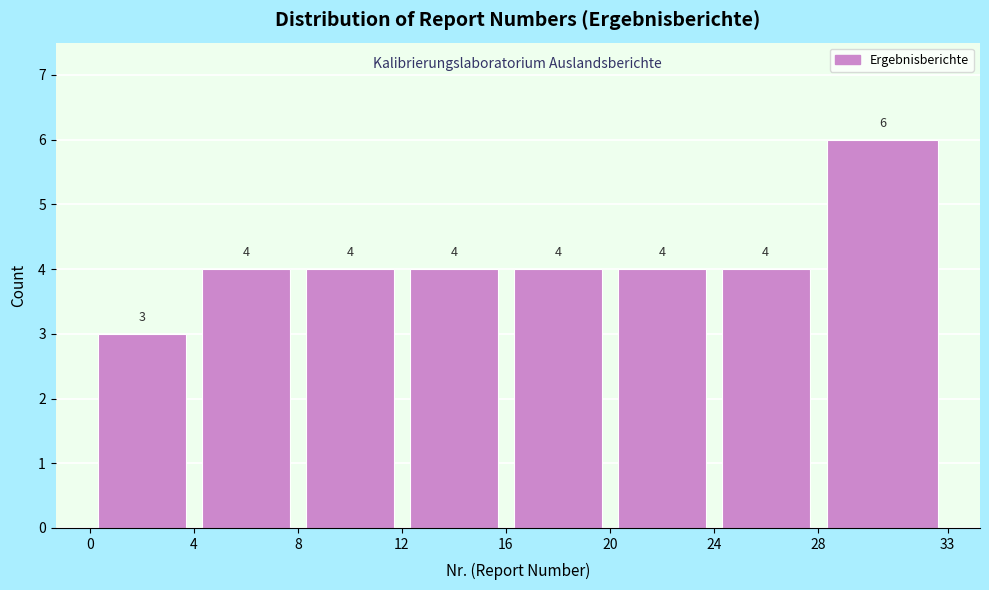

Over which range of the x-axis is the bar tallest?

28 to 33